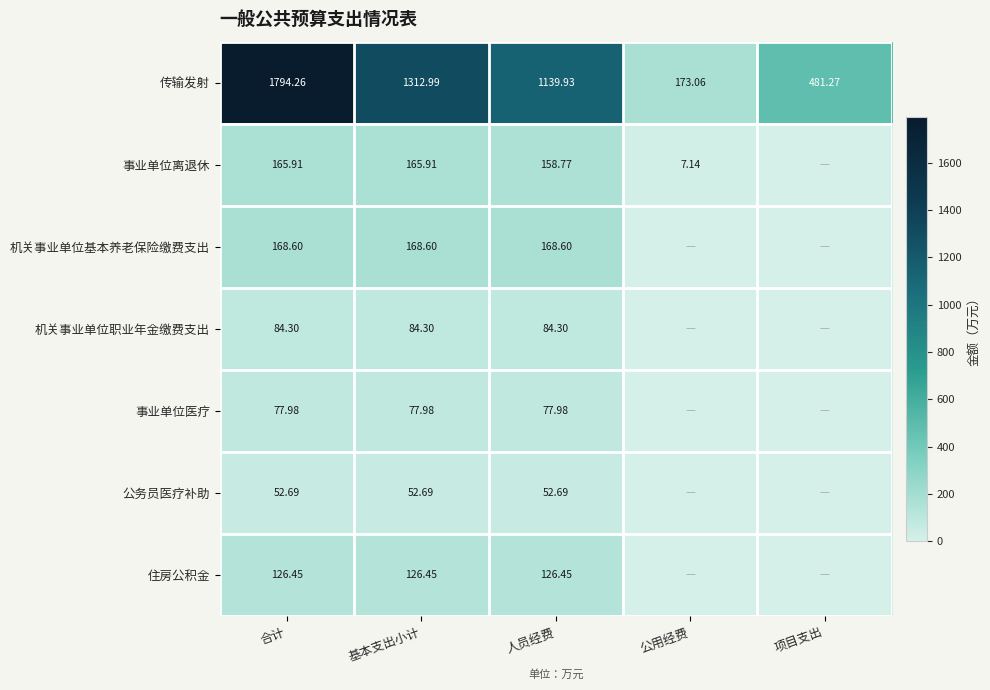

What is the difference between the highest and lowest values at 人员经费?

1087.2